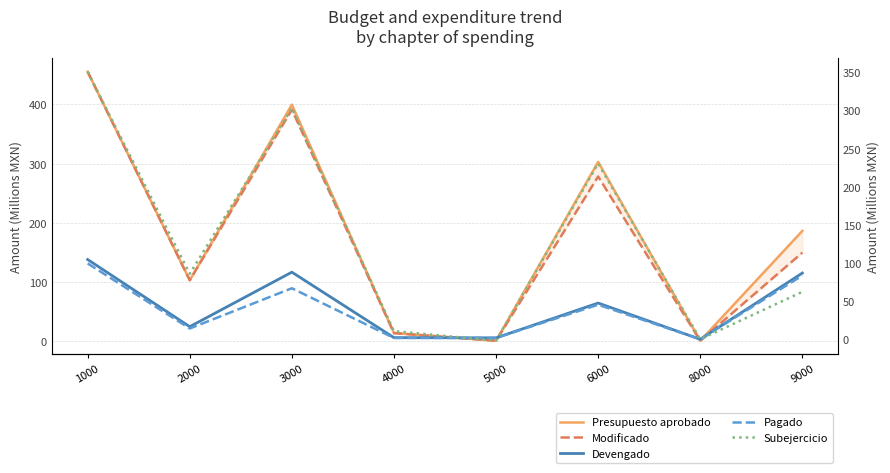

List the labels in order of Presupuesto aprobado value, smallest first.

5000, 8000, 4000, 2000, 9000, 6000, 3000, 1000